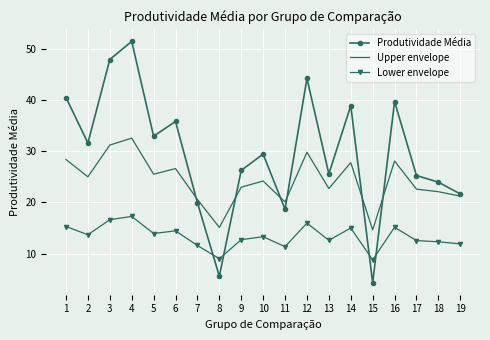

The Produtividade Média series shows 26.3 at 9. True or false?

True